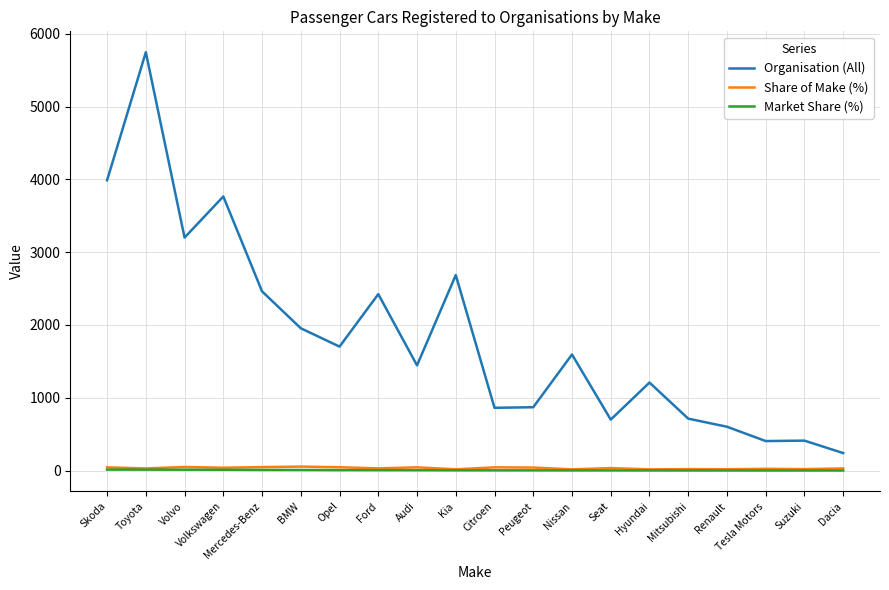

At which category is the sum across all series the highest?

Toyota